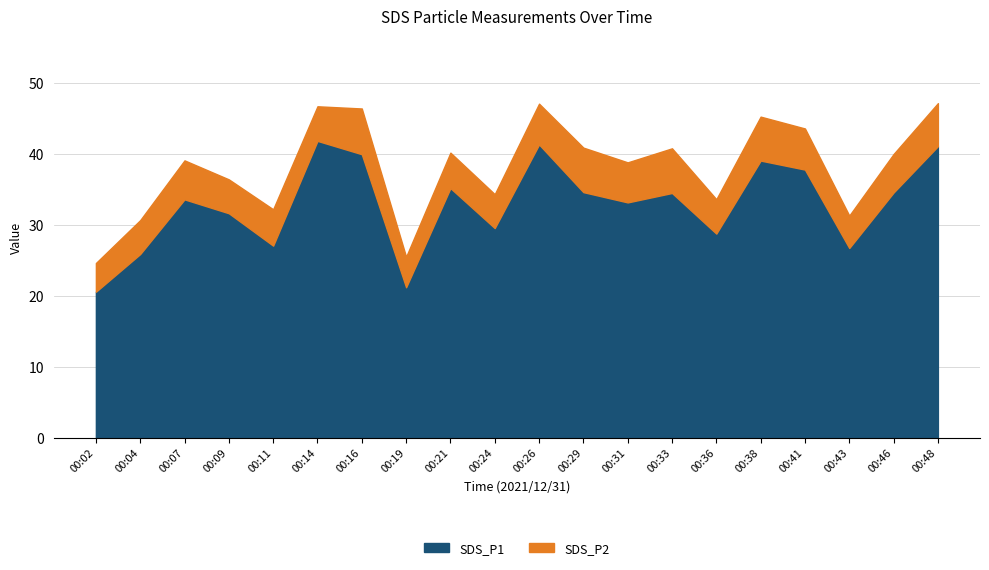

True or false: there are more than 1 points higher than both neighbors.

True